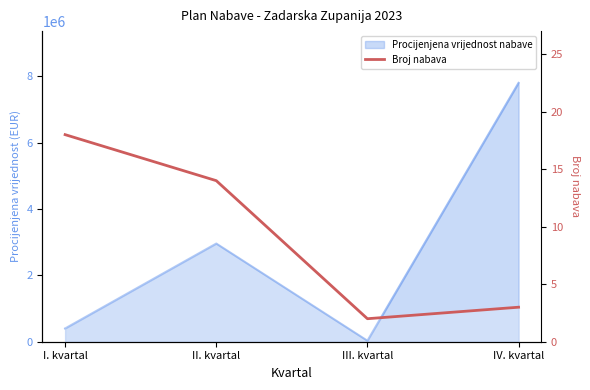

At which category does the chart reach its peak across all series?

I. kvartal